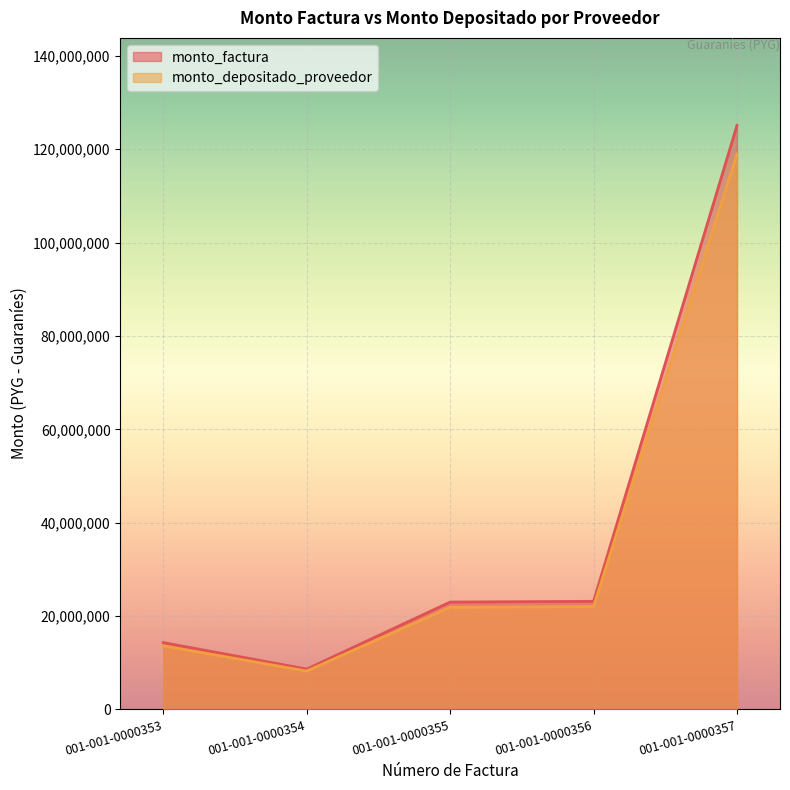

What is the value of the monto_factura point at the 2nd from the left?

8627800